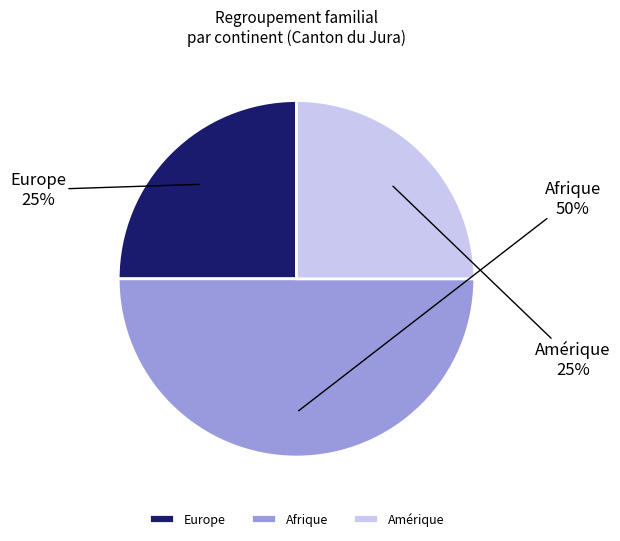

How many slices are in this pie chart?

3